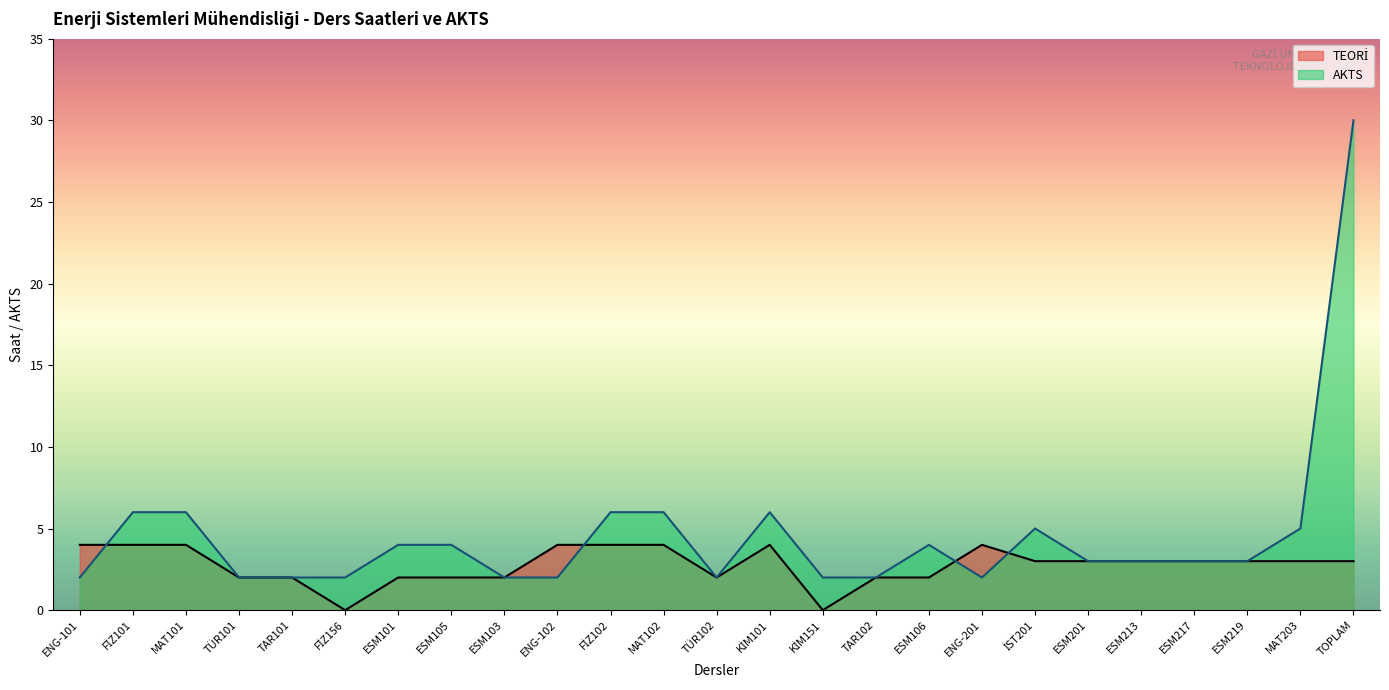

True or false: TEORİ and AKTS intersect in this chart.

True